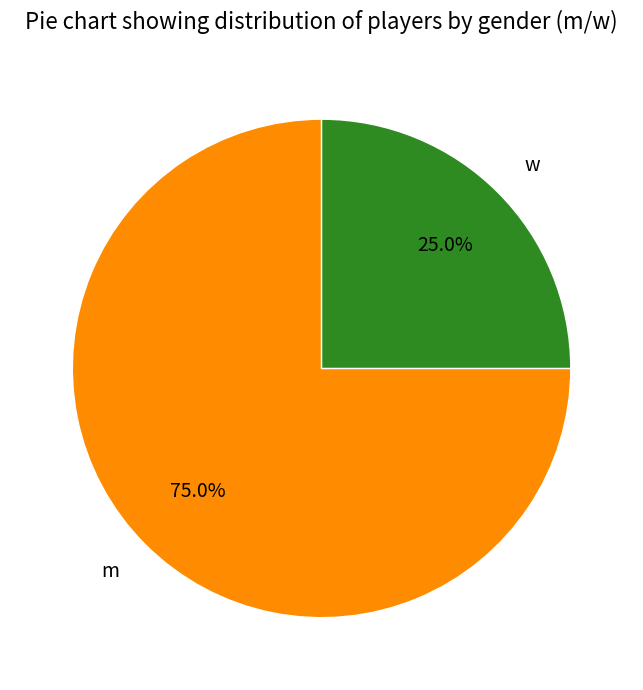

Is w the majority of the pie?

No